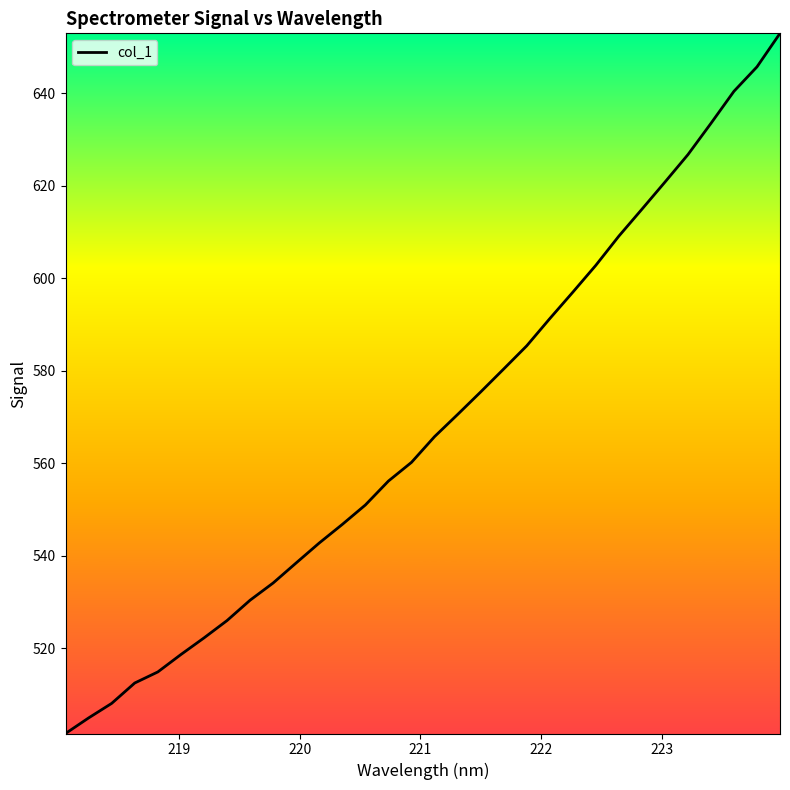

Is this an area chart (filled region under the line)?

No